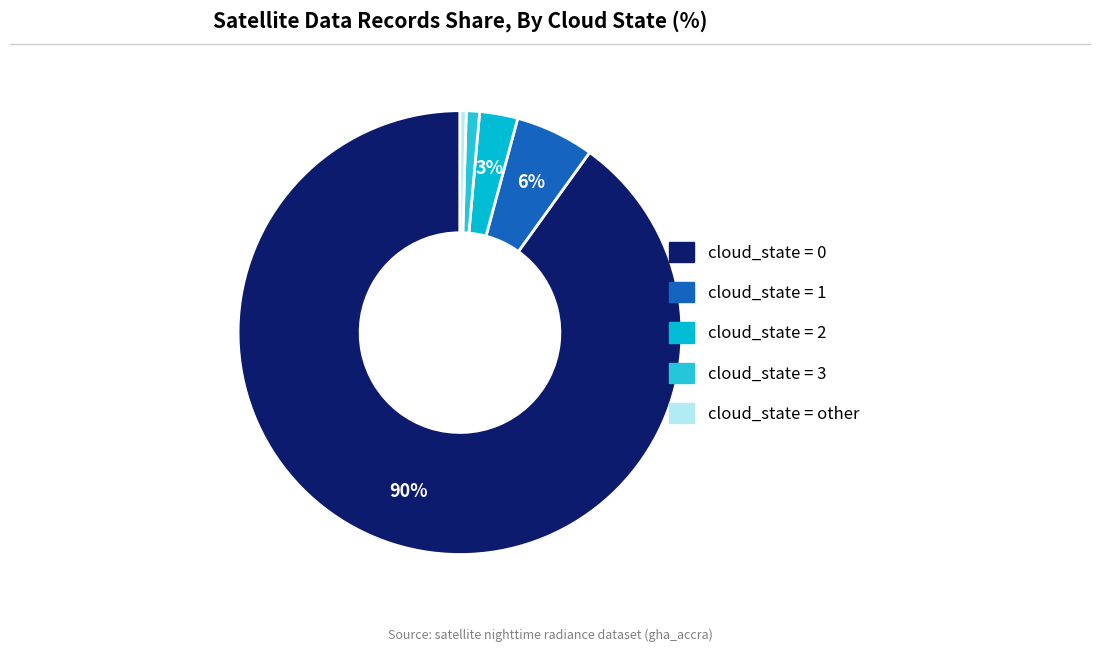

What is the largest slice in the pie chart?

cloud_state=0